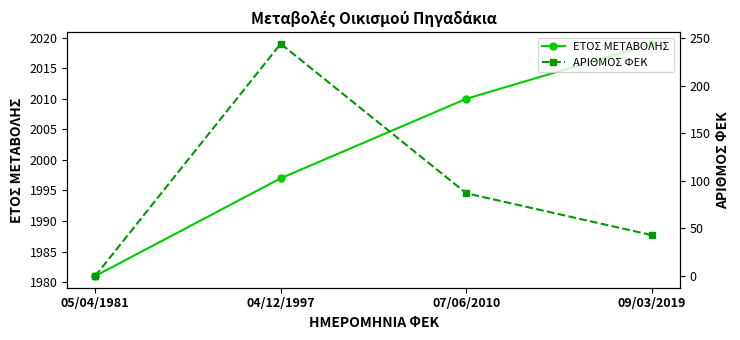

The value of ΑΡΙΘΜΟΣ ΦΕΚ at 04/12/1997 is 244. True or false?

True